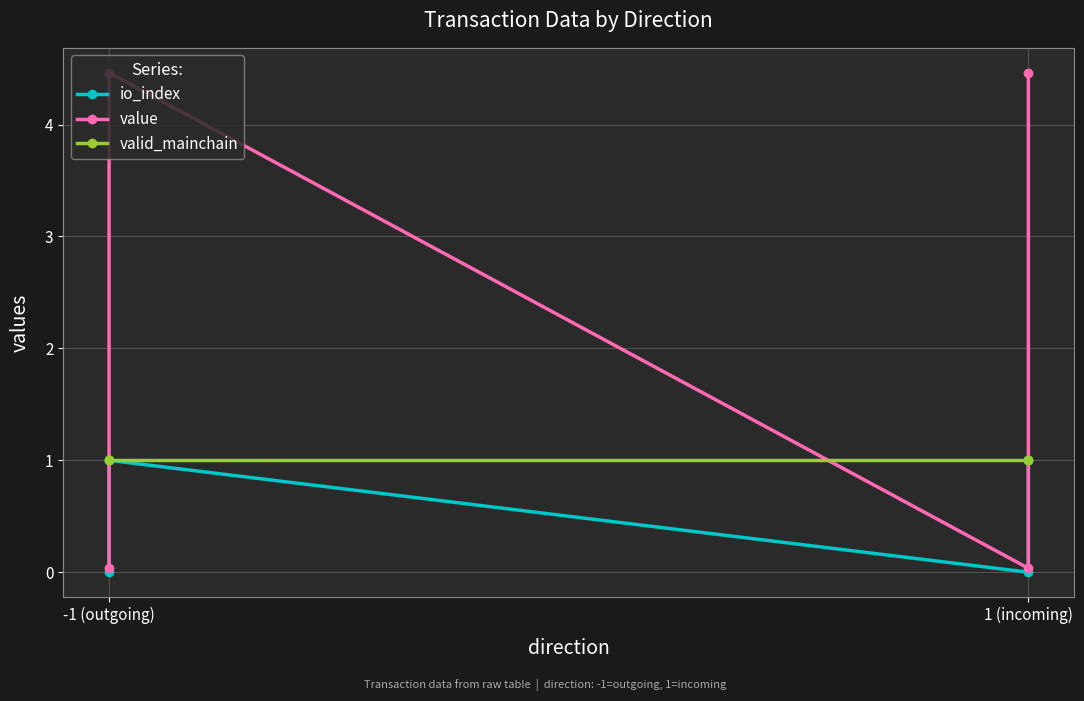

Reading left to right, transcribe all the data shown in this chart.

io_index: 0.0	1.0	0.0	1.0
value: 0.0	4.5	0.0	4.5
valid_mainchain: 1.0	1.0	1.0	1.0